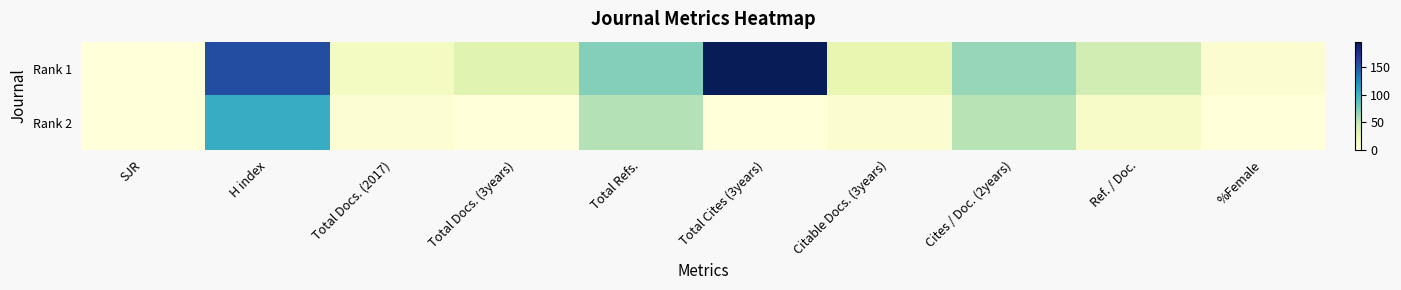

How many data points does each series have?

10